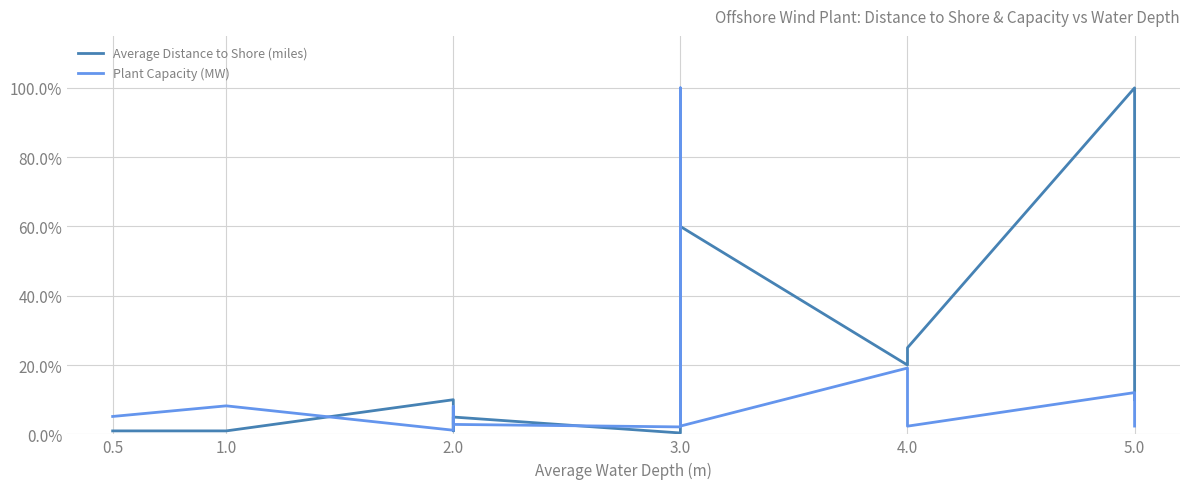

How many distinct data groups are displayed?

2